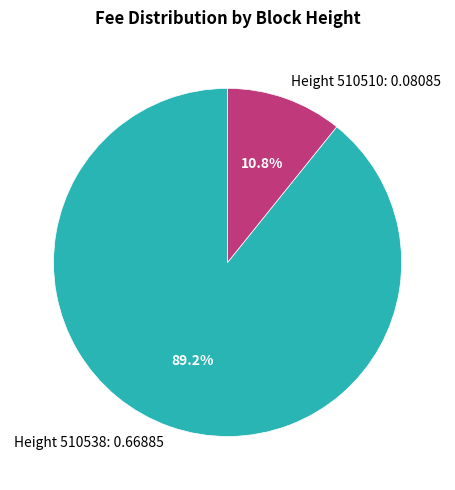

Which category has the smallest portion of the pie?

Height 510510: 0.08085